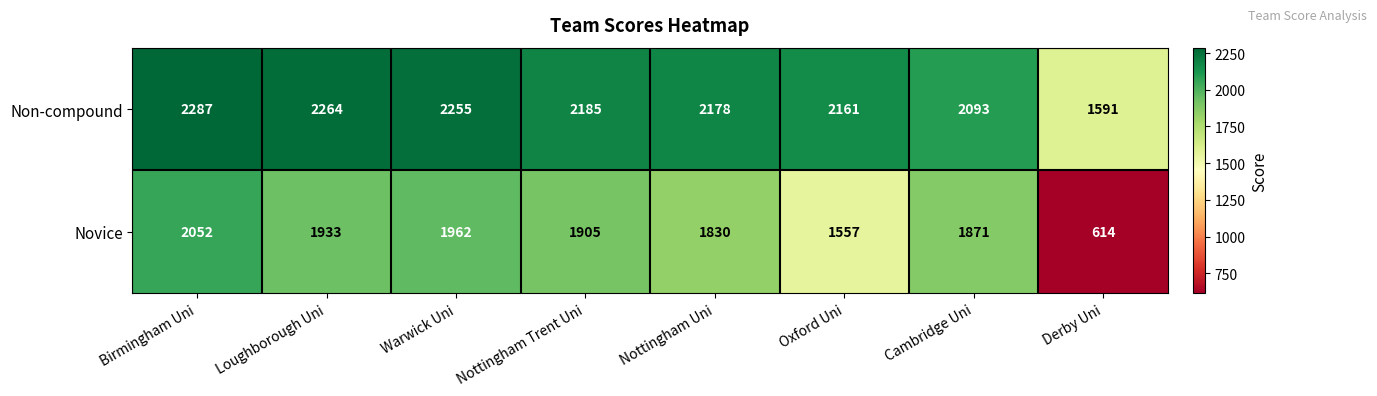

At Birmingham Uni, list the series in order from smallest to largest.

Novice, Non-compound